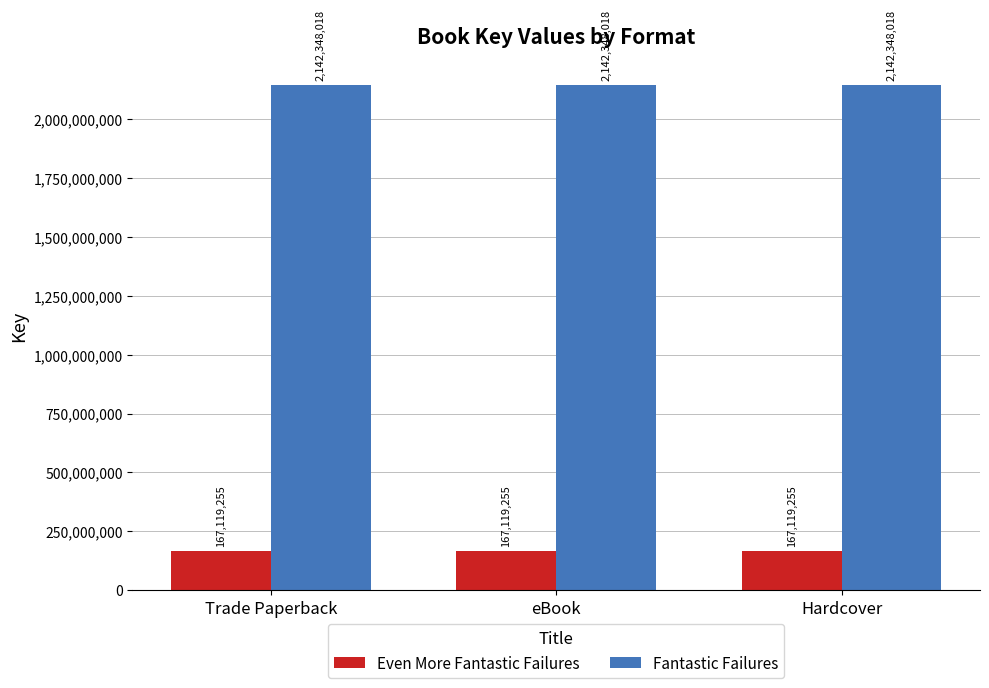

What is the lowest value of the Fantastic Failures series?

2142348018